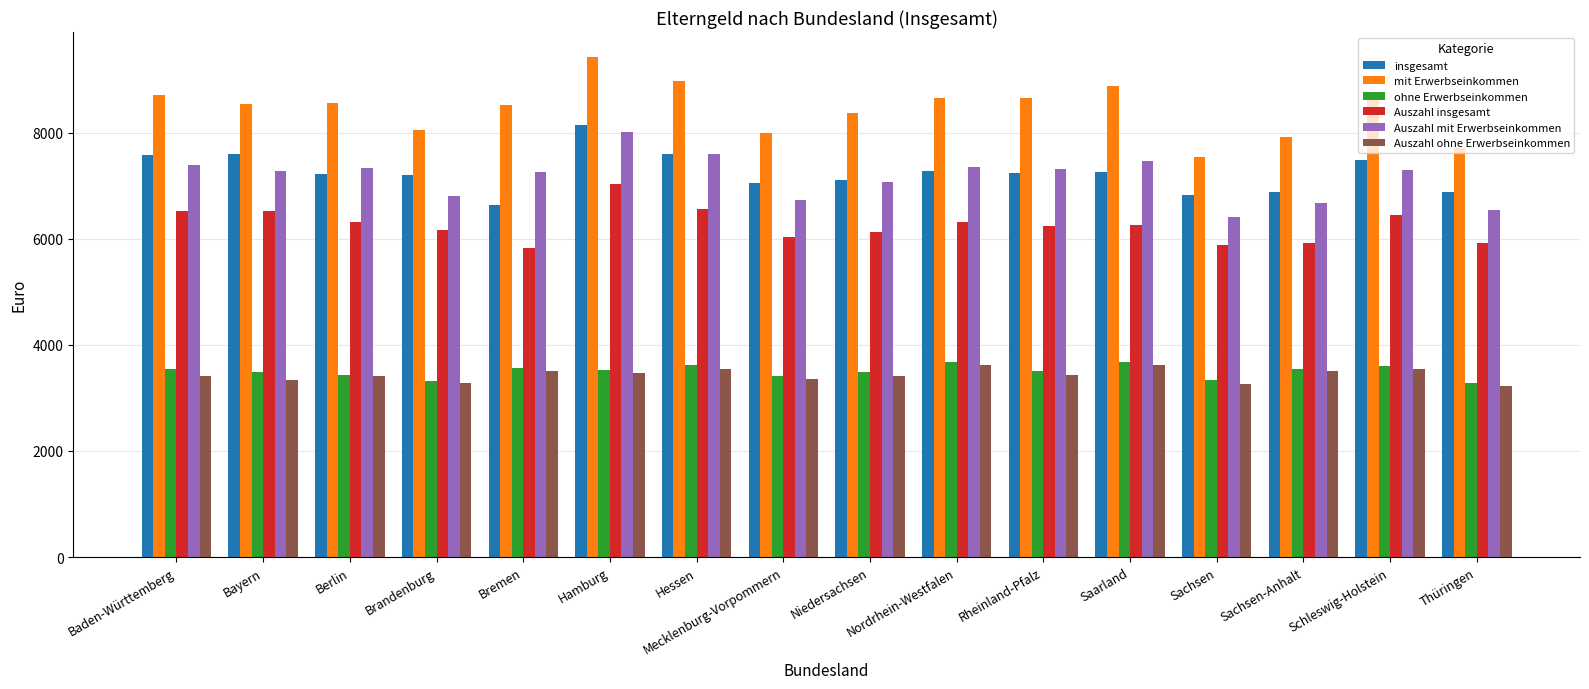

What is the label of the 5th bar from the left?

Bremen